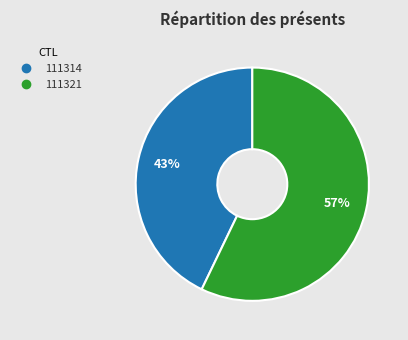

Between 111314 and 111321, which is larger?

111321